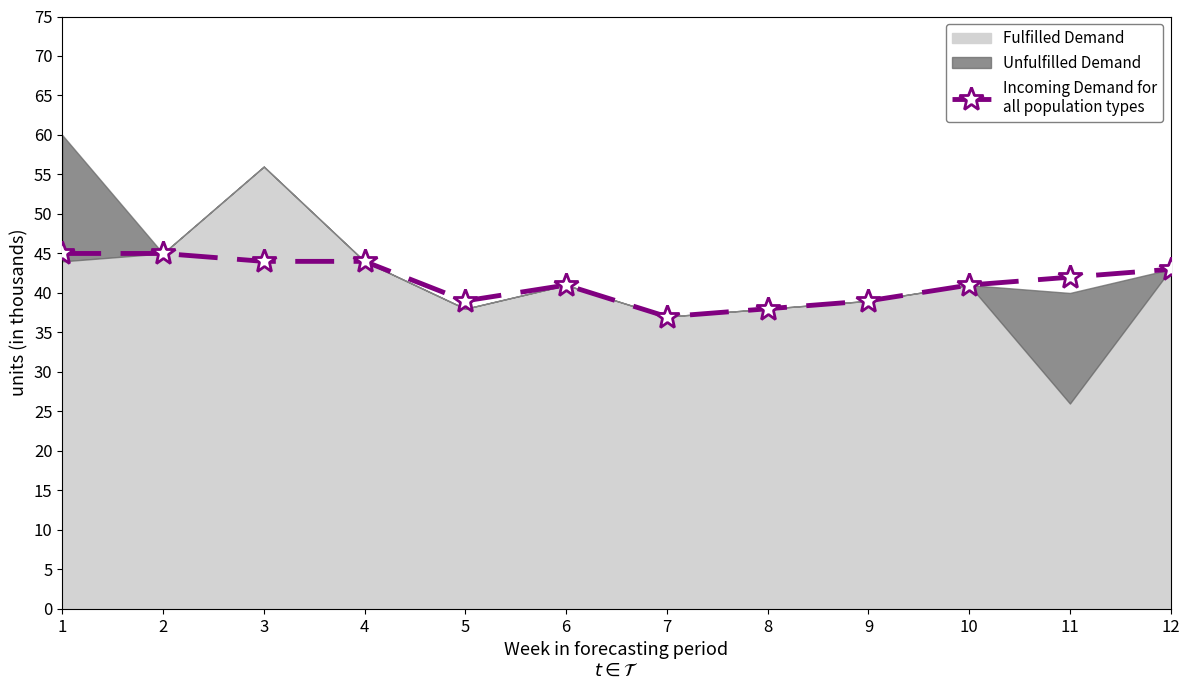

What is the value of the 9th point from the left?

39